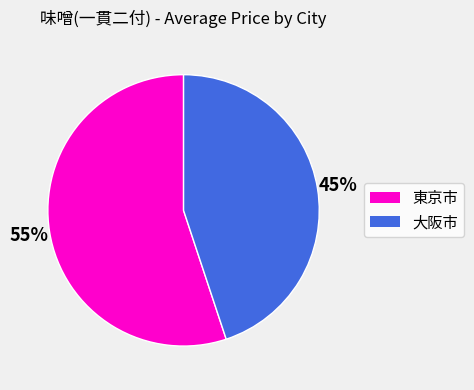

Combined, do 東京市 and 大阪市 account for over 50%?

Yes